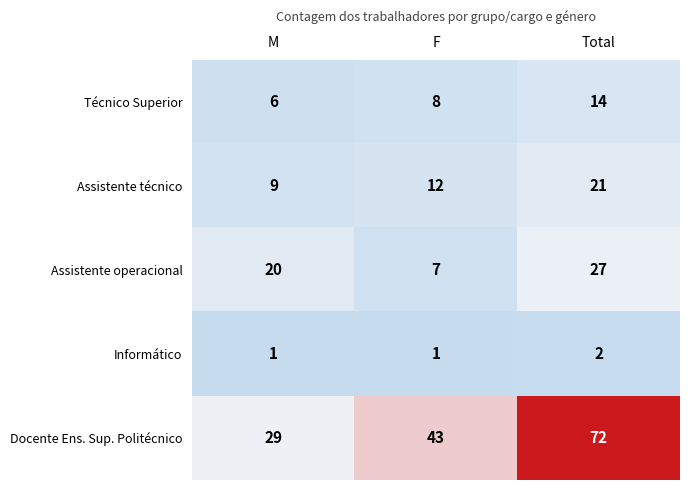

What is the greatest value displayed?

72